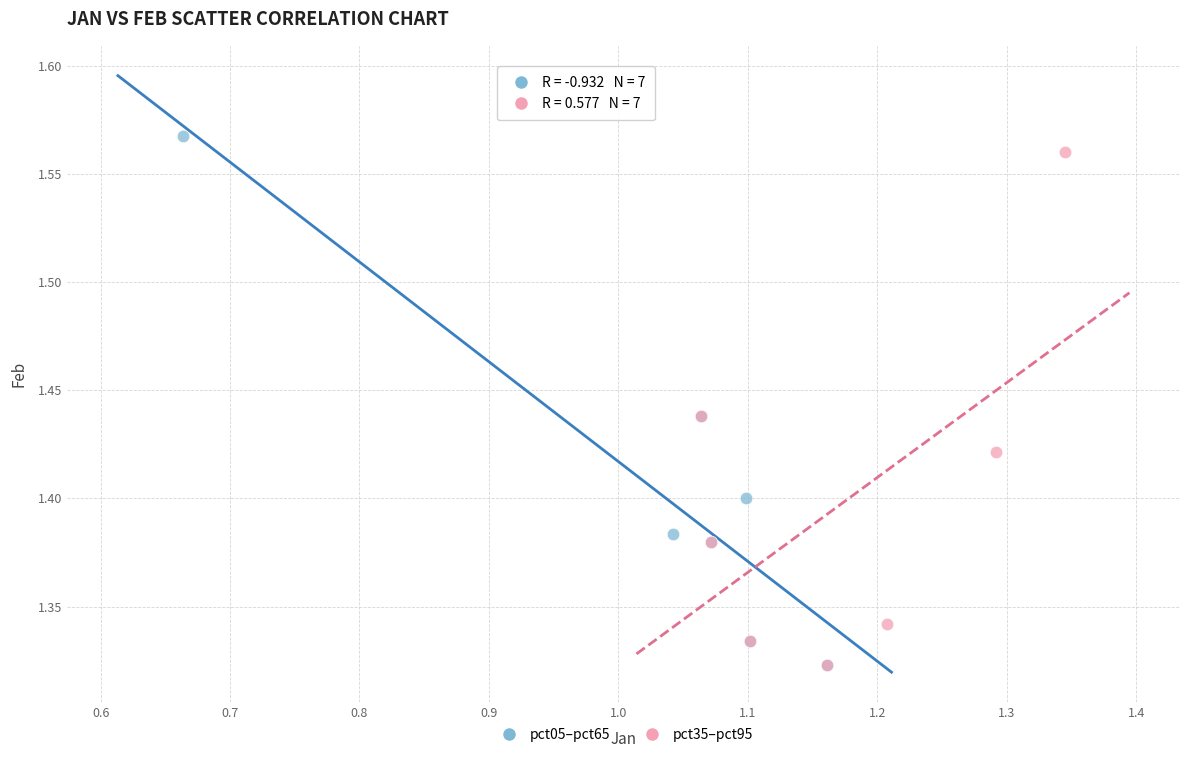

What are all the series names shown in the legend?

pct05–pct65, pct35–pct95